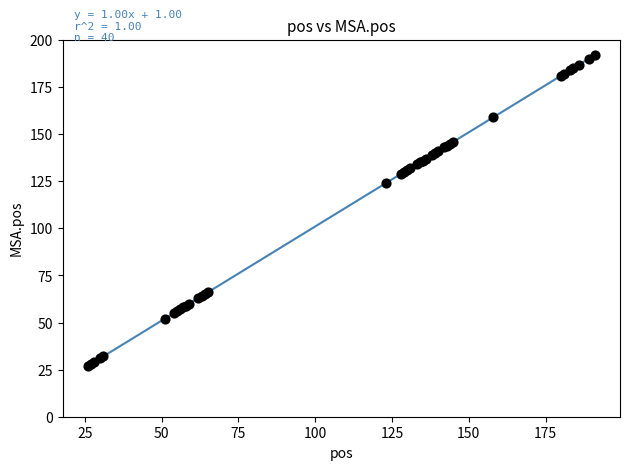

What Y value in the scatter plot is closest to 109?

124